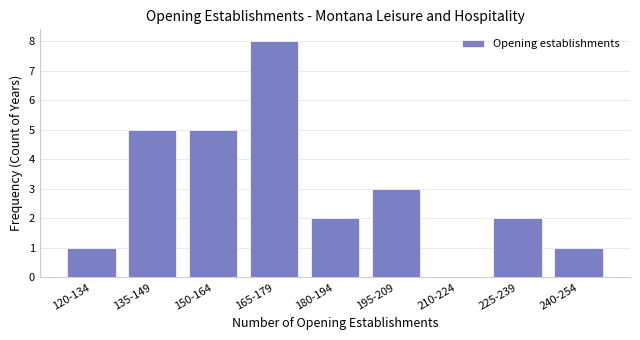

Reading left to right, what are all the values shown in this chart?

120-134=1	135-149=5	150-164=5	165-179=8	180-194=2	195-209=3	210-224=0	225-239=2	240-254=1